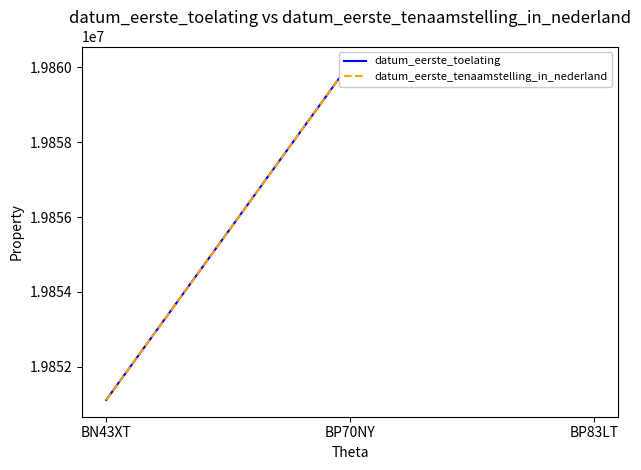

How many lines are shown in the chart?

2